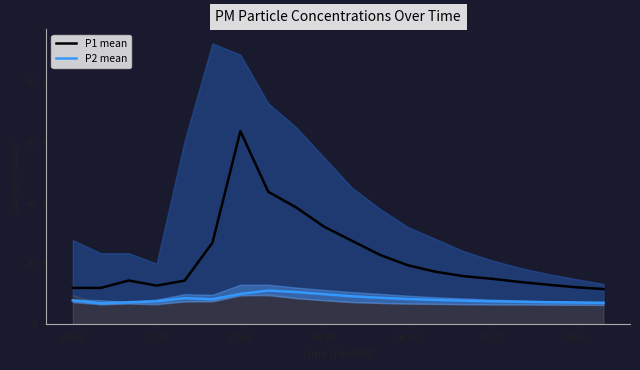

What is the label of the 17th point from the left?

16